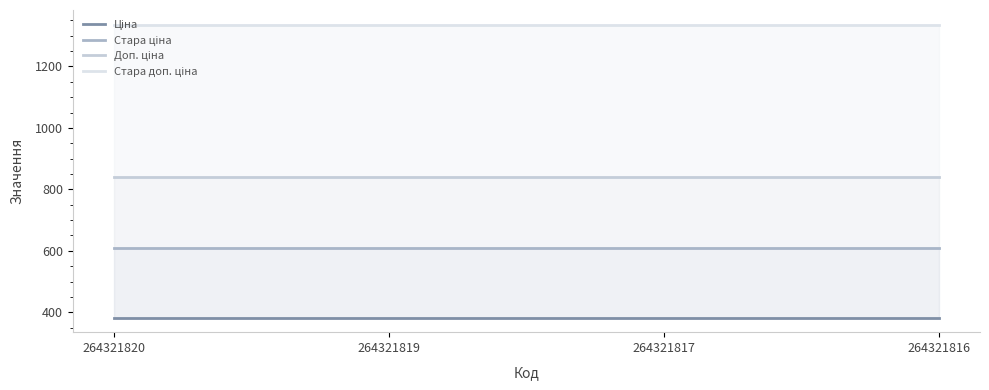

What is the maximum value for Стара доп. ціна?

1336.0